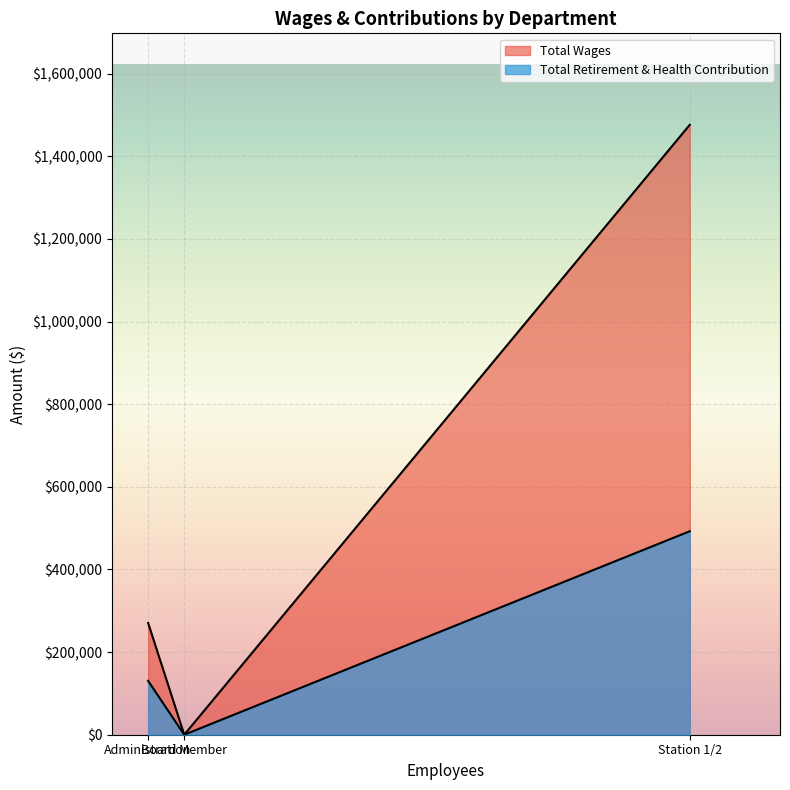

Which has a higher value, Board Member or Station 1/2?

Station 1/2